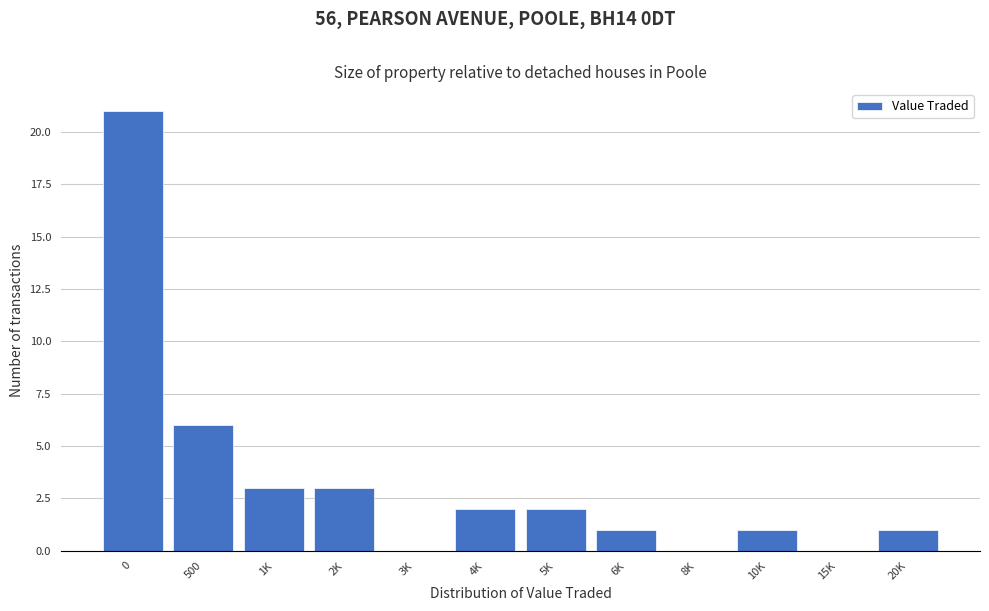

Reading right to left, transcribe all the data shown in this chart.

20K=1	15K=0	10K=1	8K=0	6K=1	5K=2	4K=2	3K=0	2K=3	1K=3	500=6	0=21